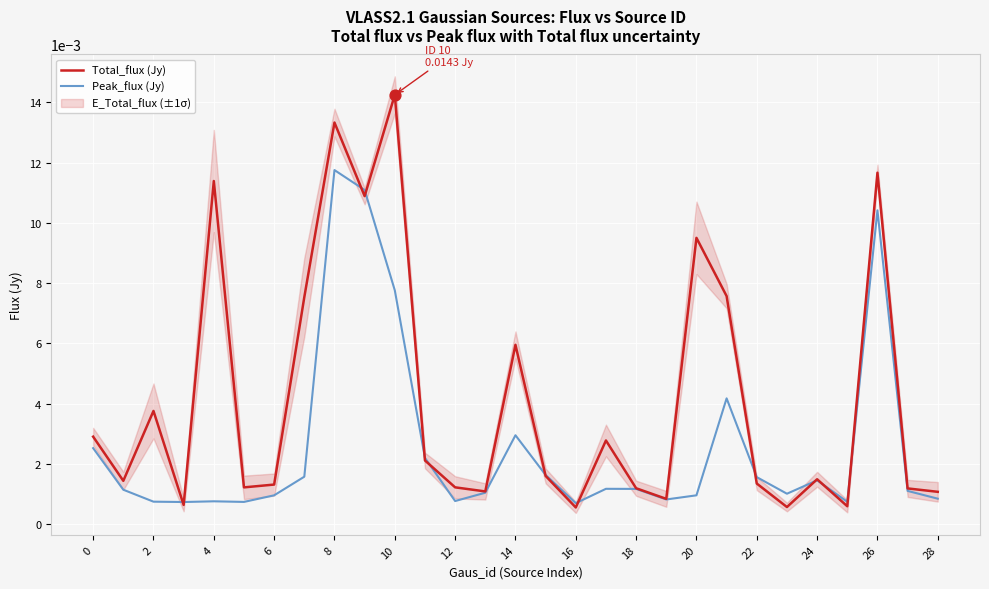

At how many categories does at least one series exceed 0?

29